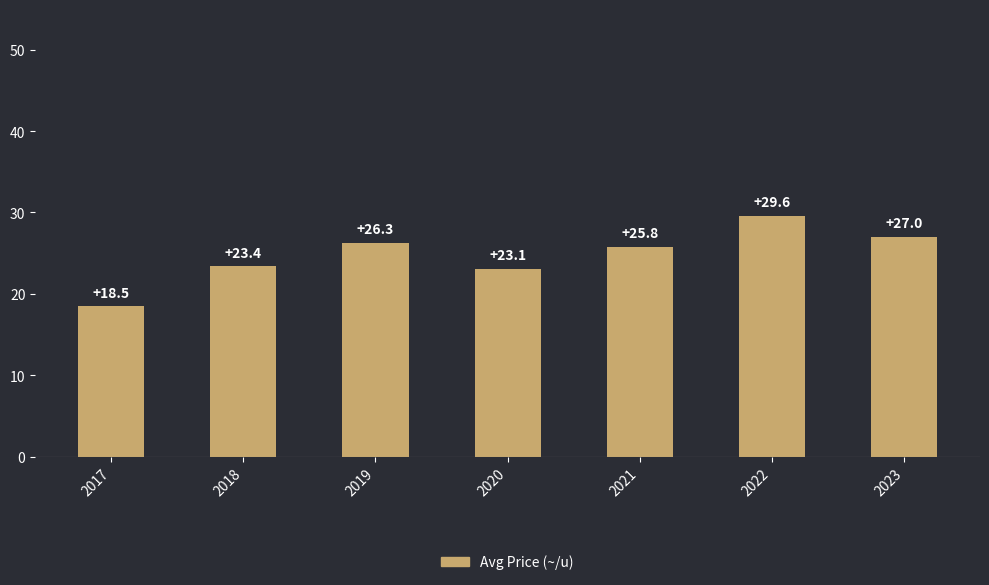

What is the value of the 5th bar from the left?

25.8